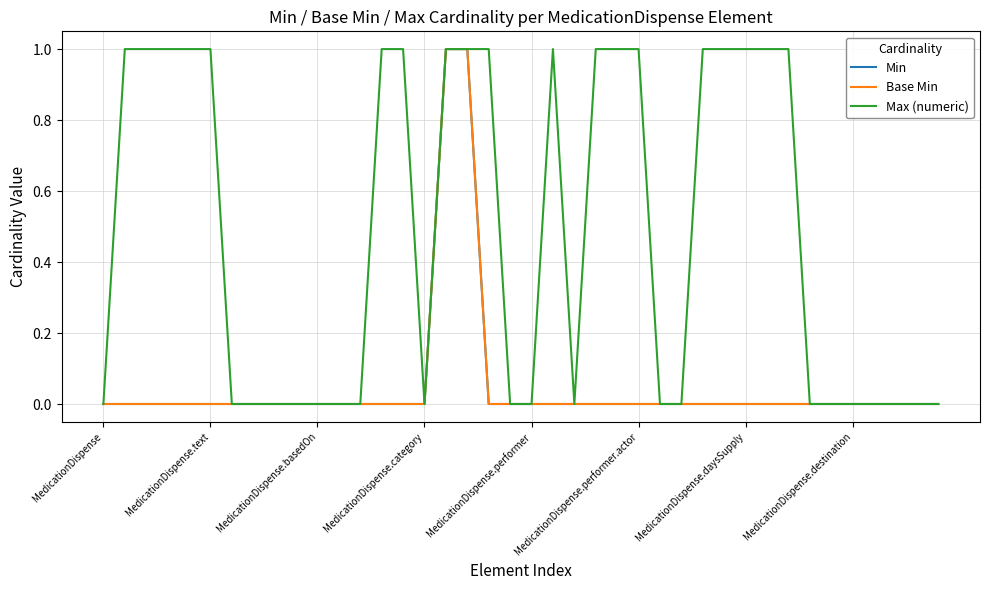

Is this an area chart (filled region under the line)?

No